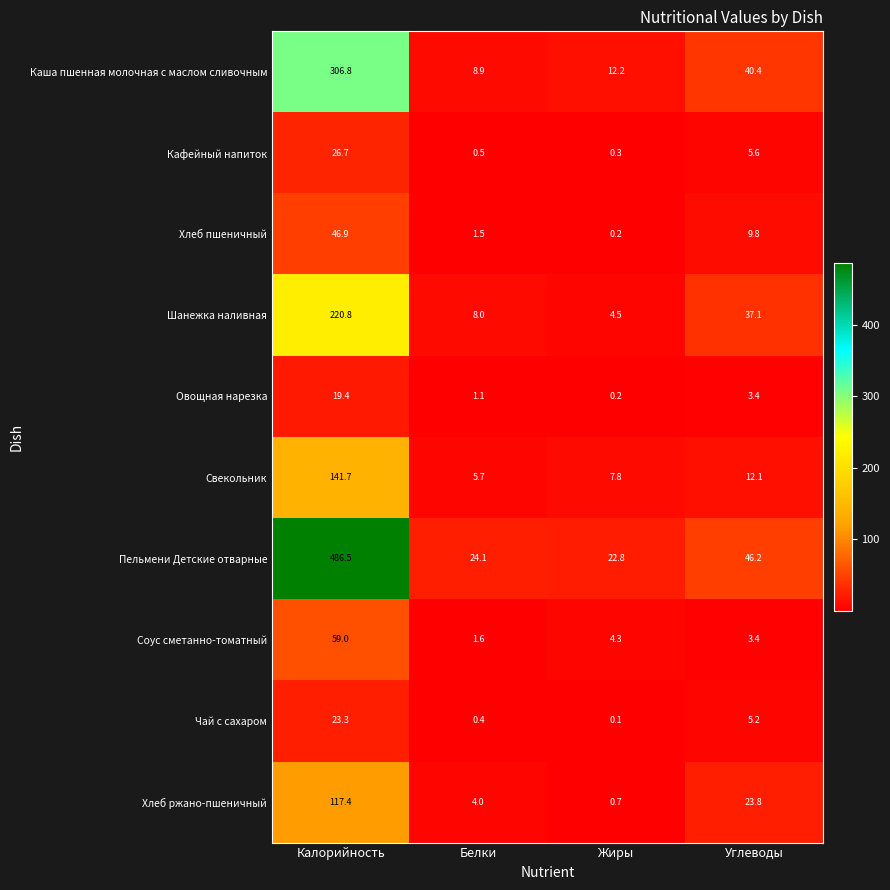

What is the minimum value shown in the chart?

0.1